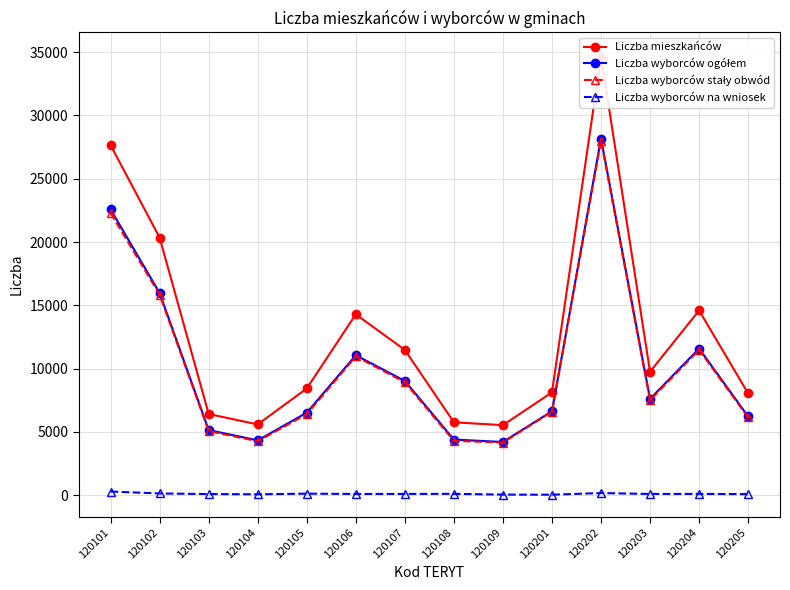

How many lines are shown in the chart?

4